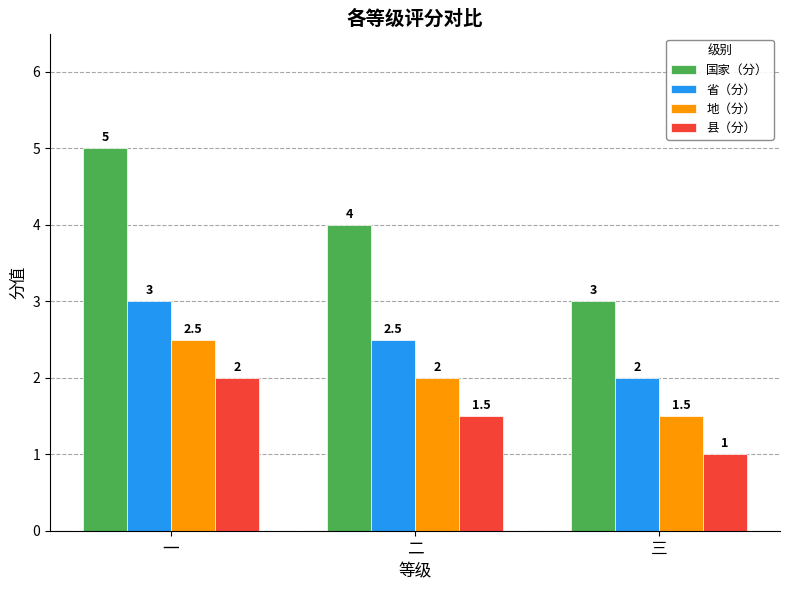

What is the average value of the 地（分） series?

2.0